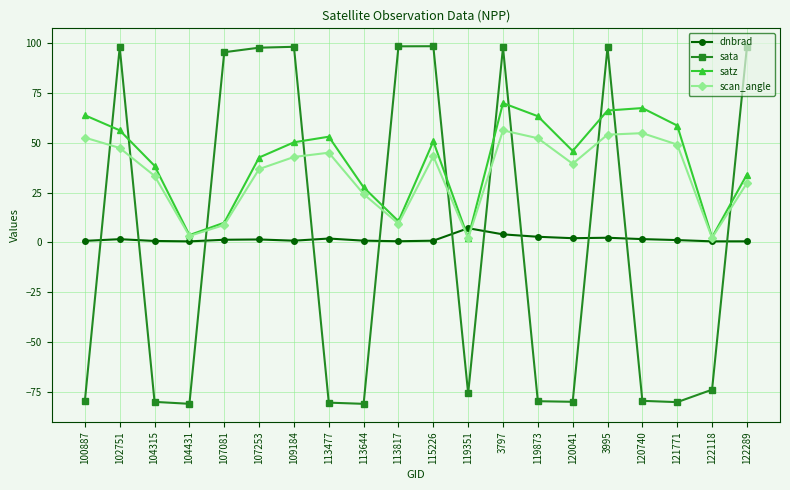

The scan_angle series shows 33.3 at 104315. True or false?

True